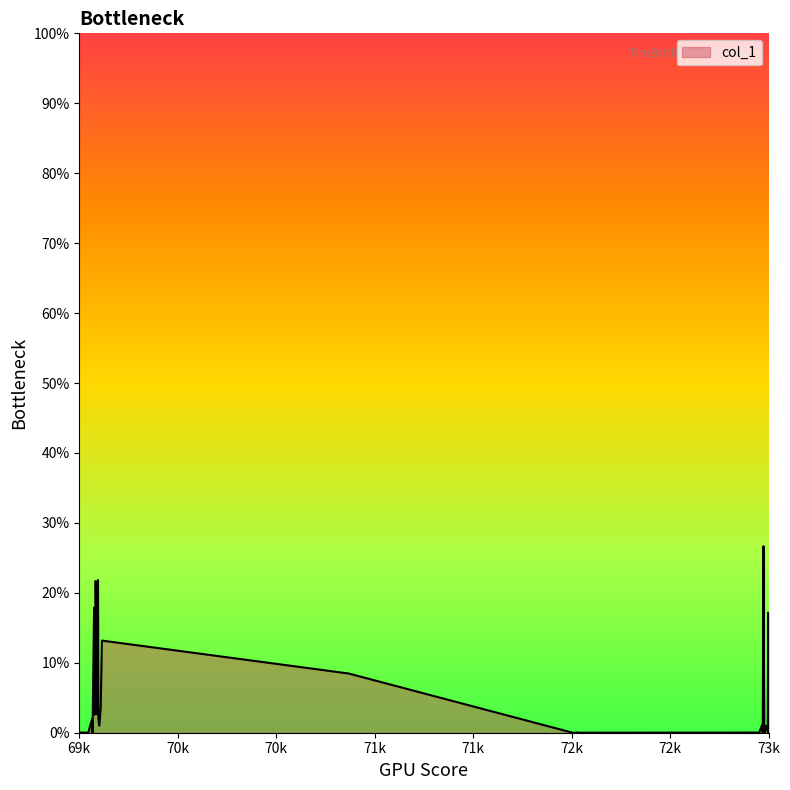

How many lines are shown in the chart?

1